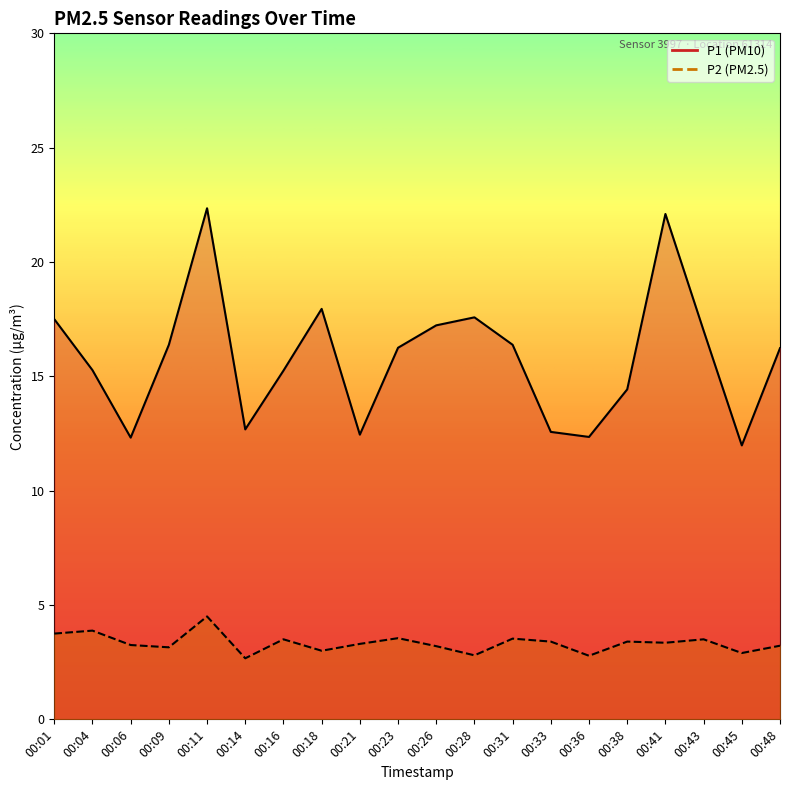

How many interior local peaks does the P2 series have?

7